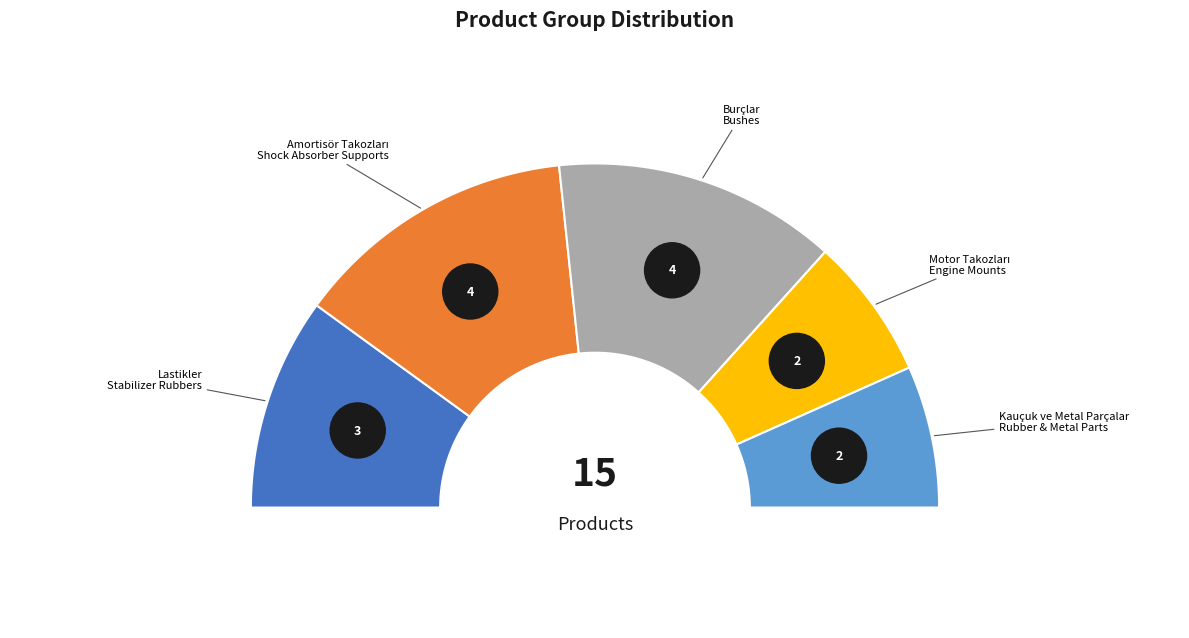

Does any single category account for the majority?

No